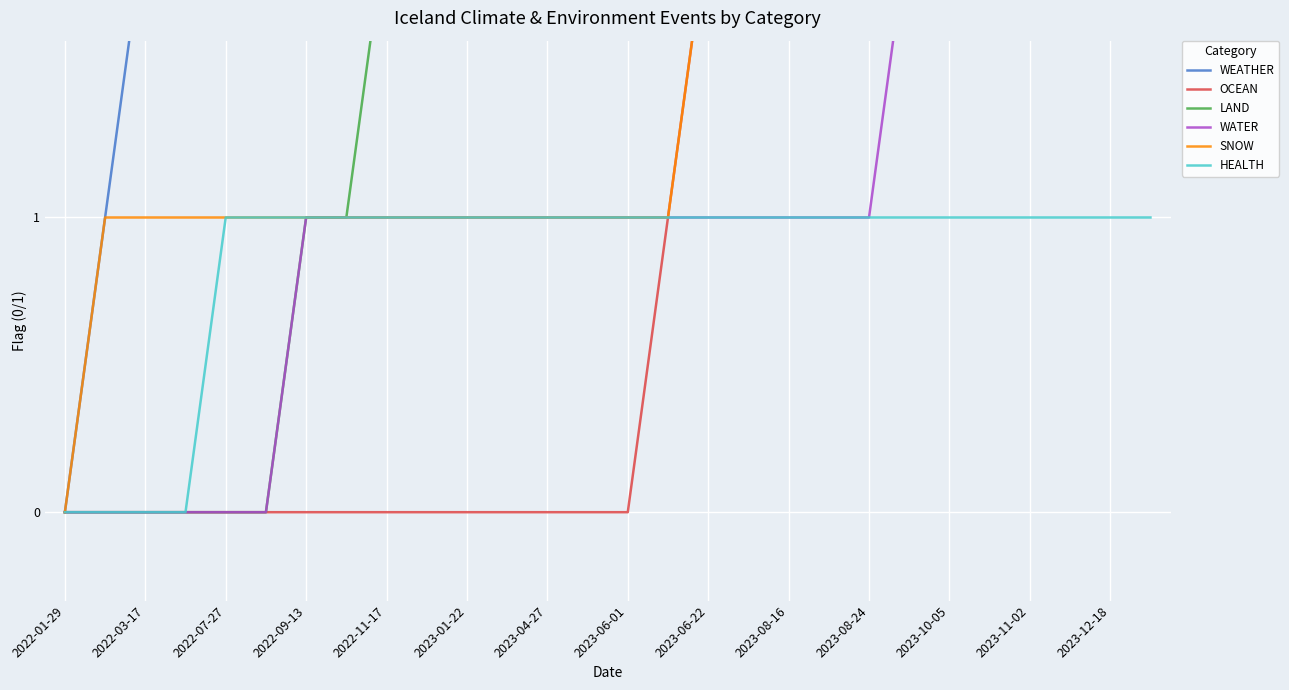

Is it true that HEALTH equals 1 at 2023-06-01?

True